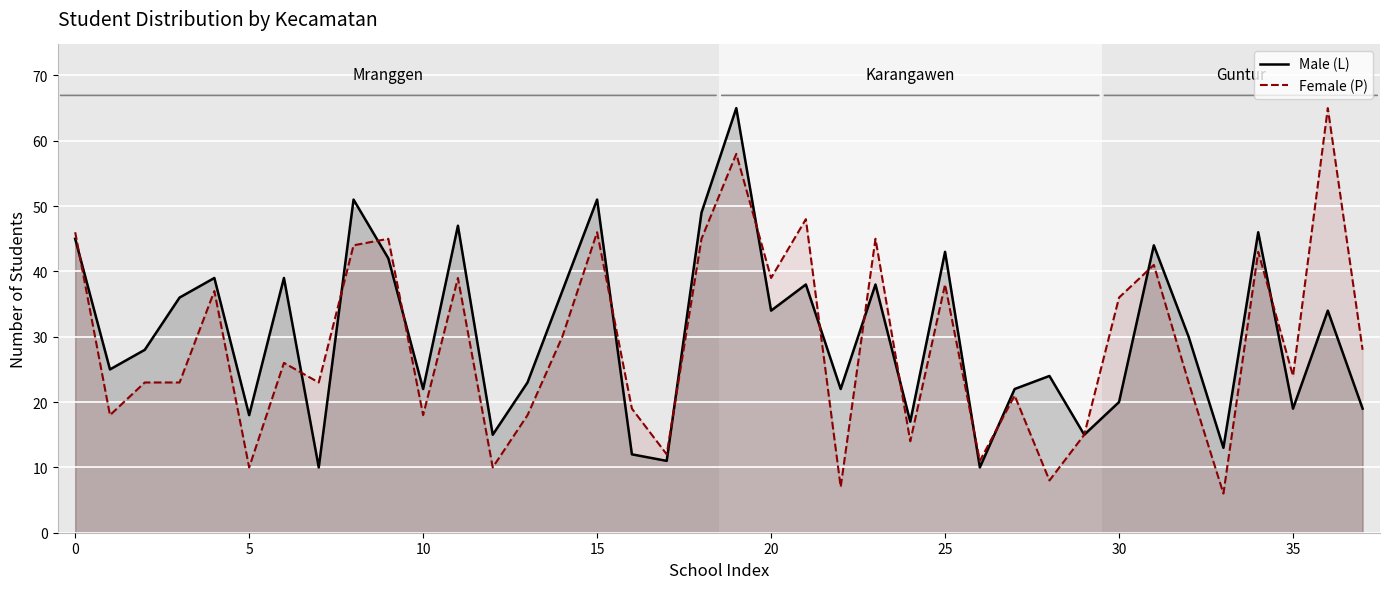

What is the average value of the Female (P) series?

29